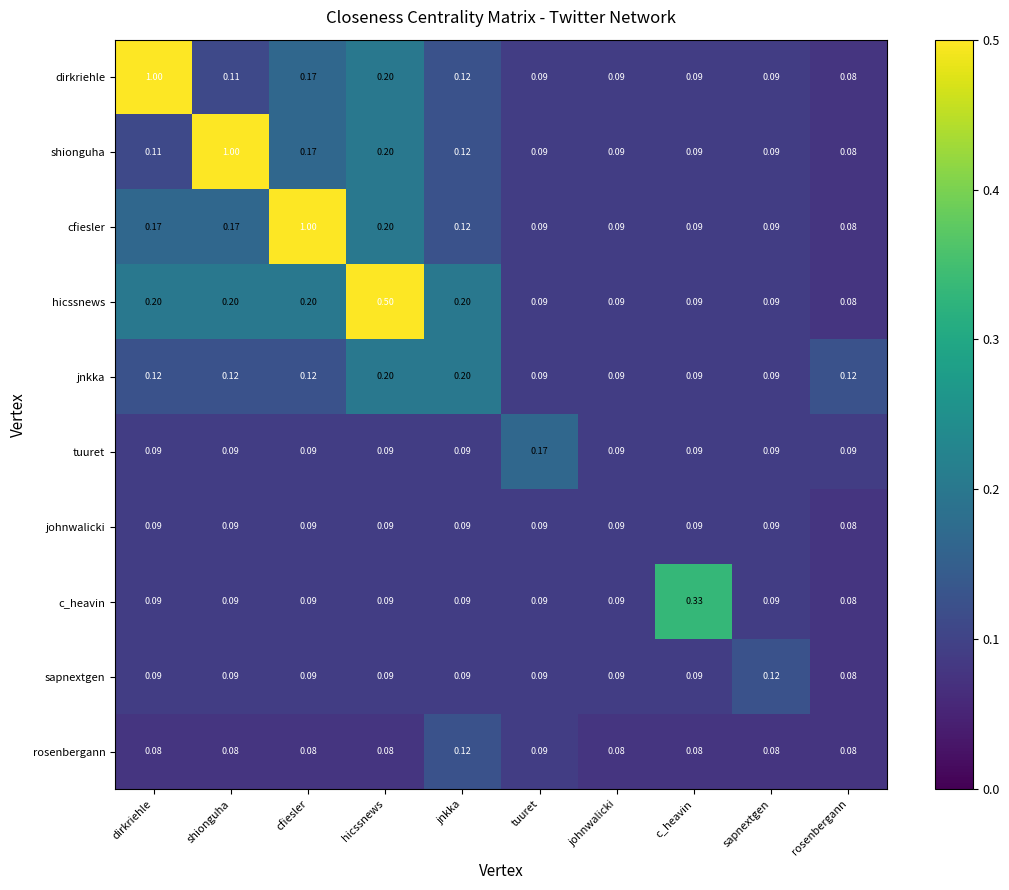

At which label does sapnextgen reach its peak?

sapnextgen